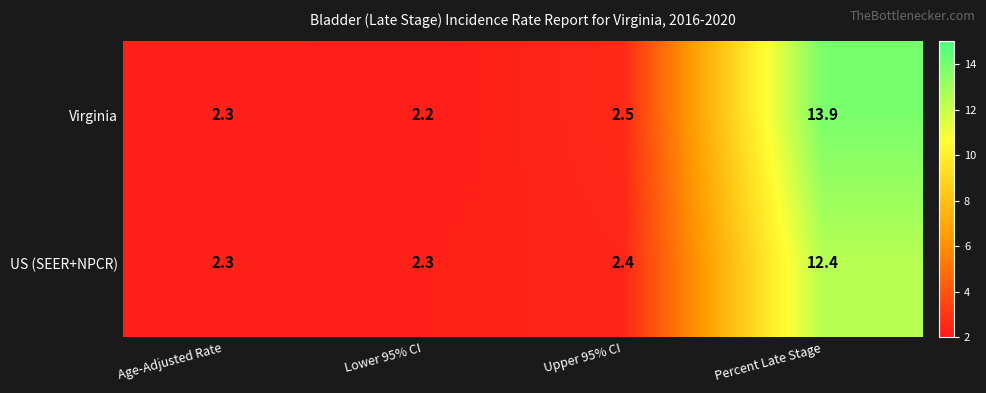

The value of US (SEER+NPCR) at Percent Late Stage is 6.5. True or false?

False